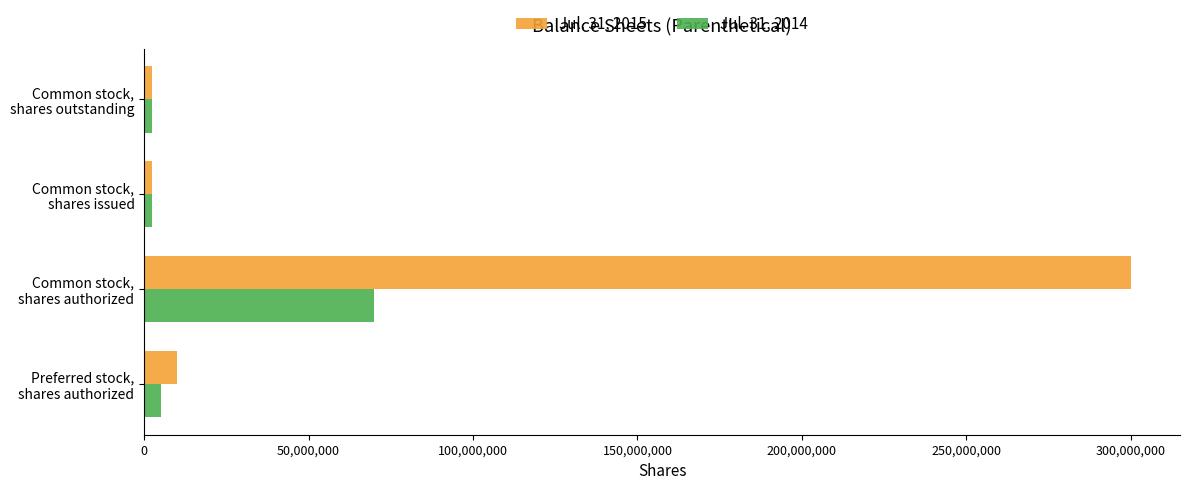

Which series has the widest spread of values?

Jul. 31, 2015